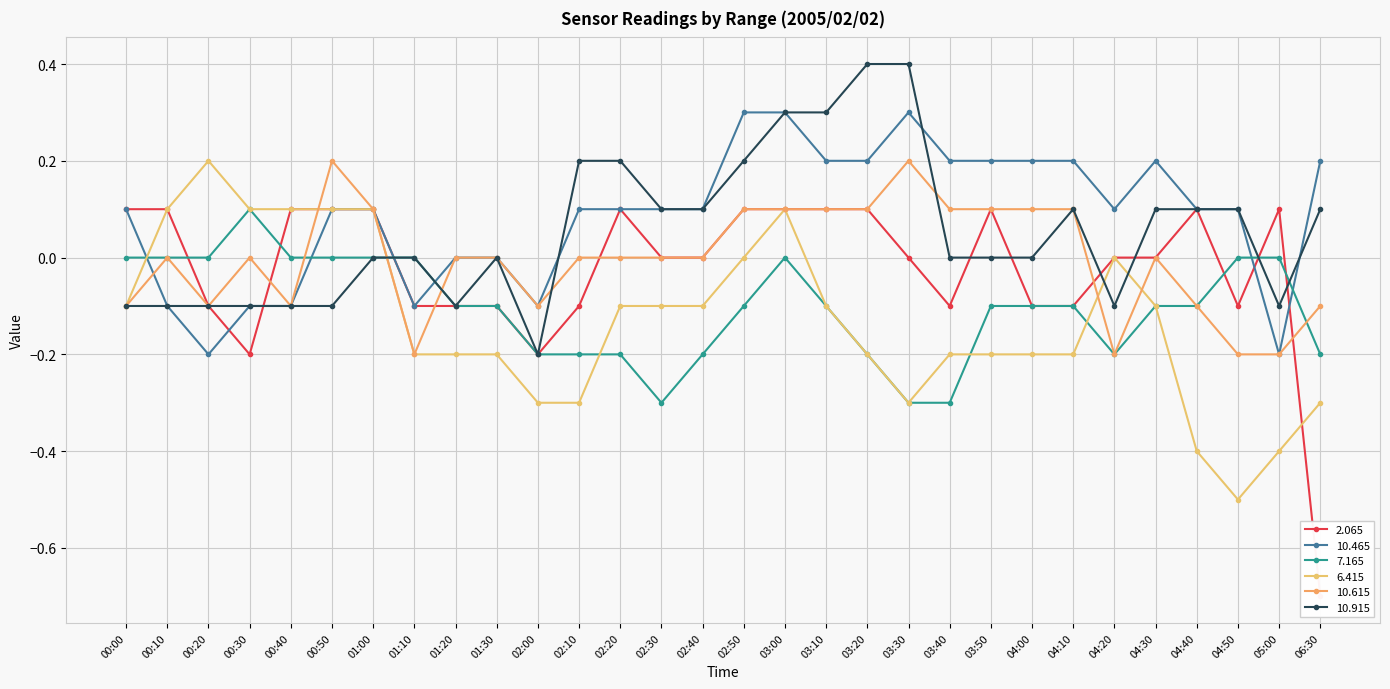

How many interior local peaks does the  10.465 series have?

2